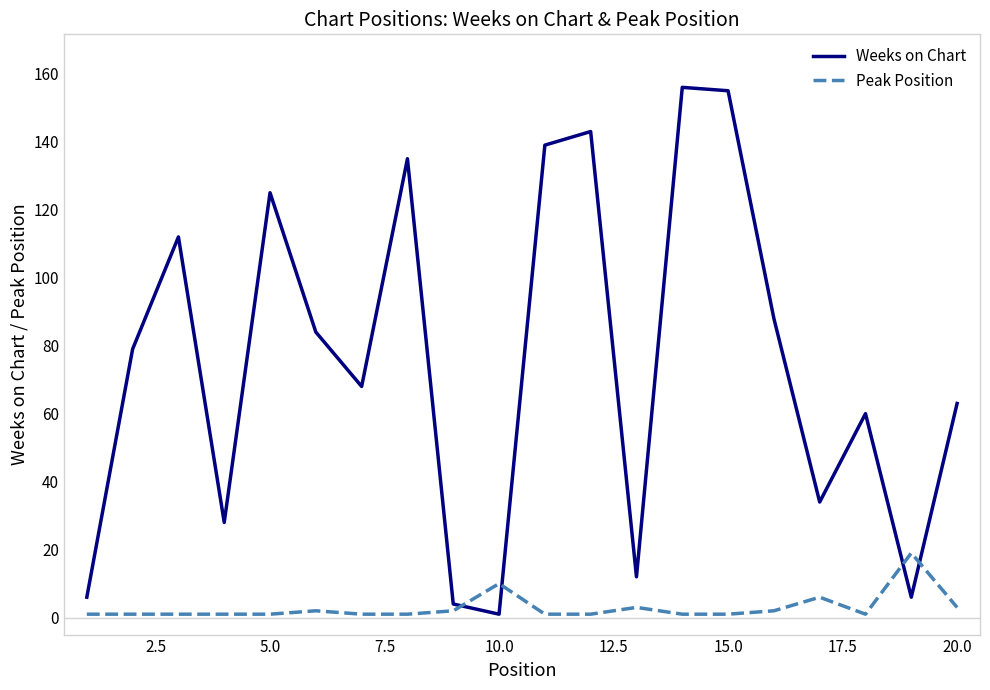

After their last crossing, which series has the higher values: Weeks on Chart or Peak Position?

Weeks on Chart